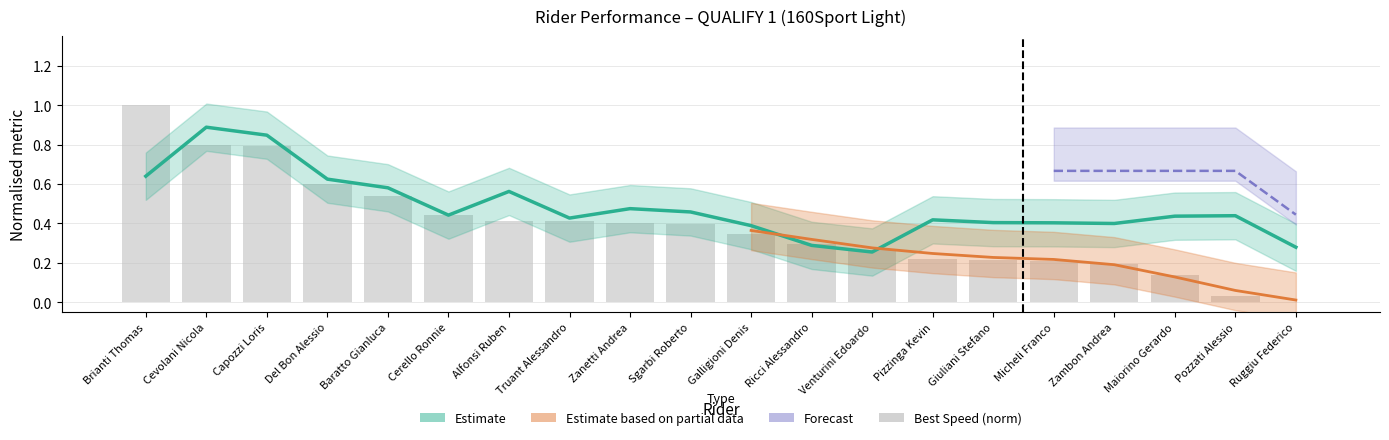

Which has a higher value, Giuliani Stefano or Del Bon Alessio?

Del Bon Alessio